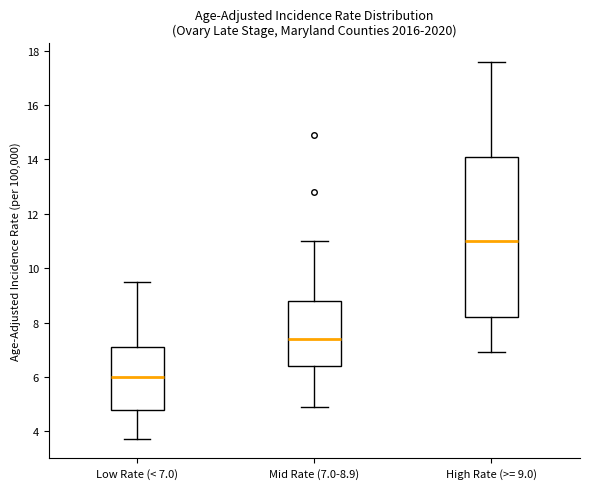

Which box is the tallest, from its lower edge to its upper edge?

High Rate (>= 9.0)